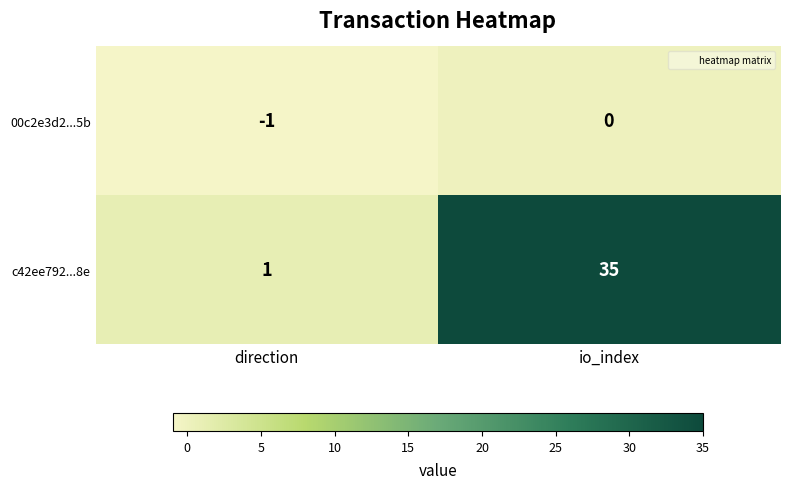

Rank the series by their maximum value, from highest to lowest.

c42ee792...8e, 00c2e3d2...5b